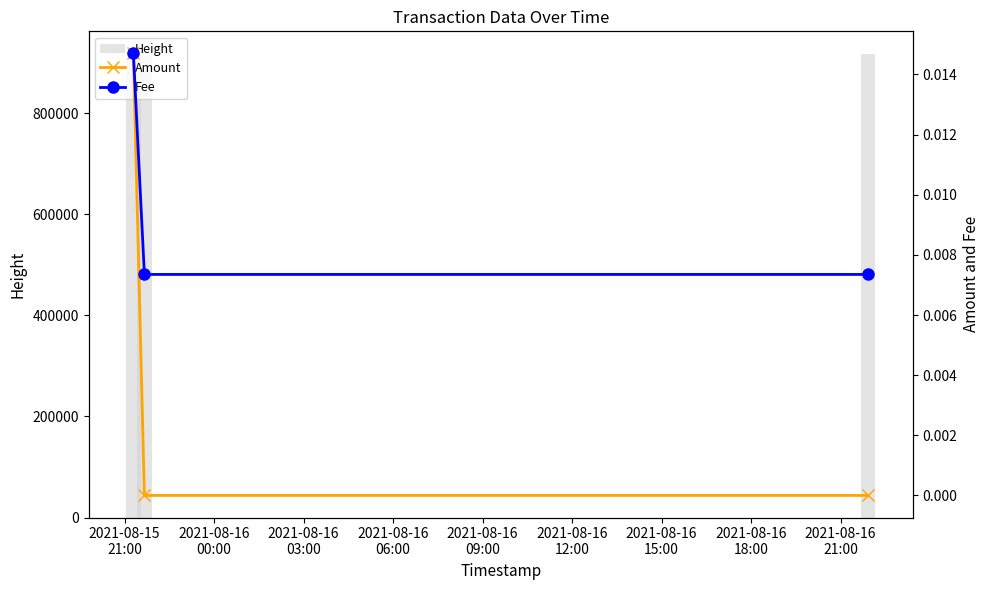

What is the difference between the maximum and minimum values in the Height series?

370